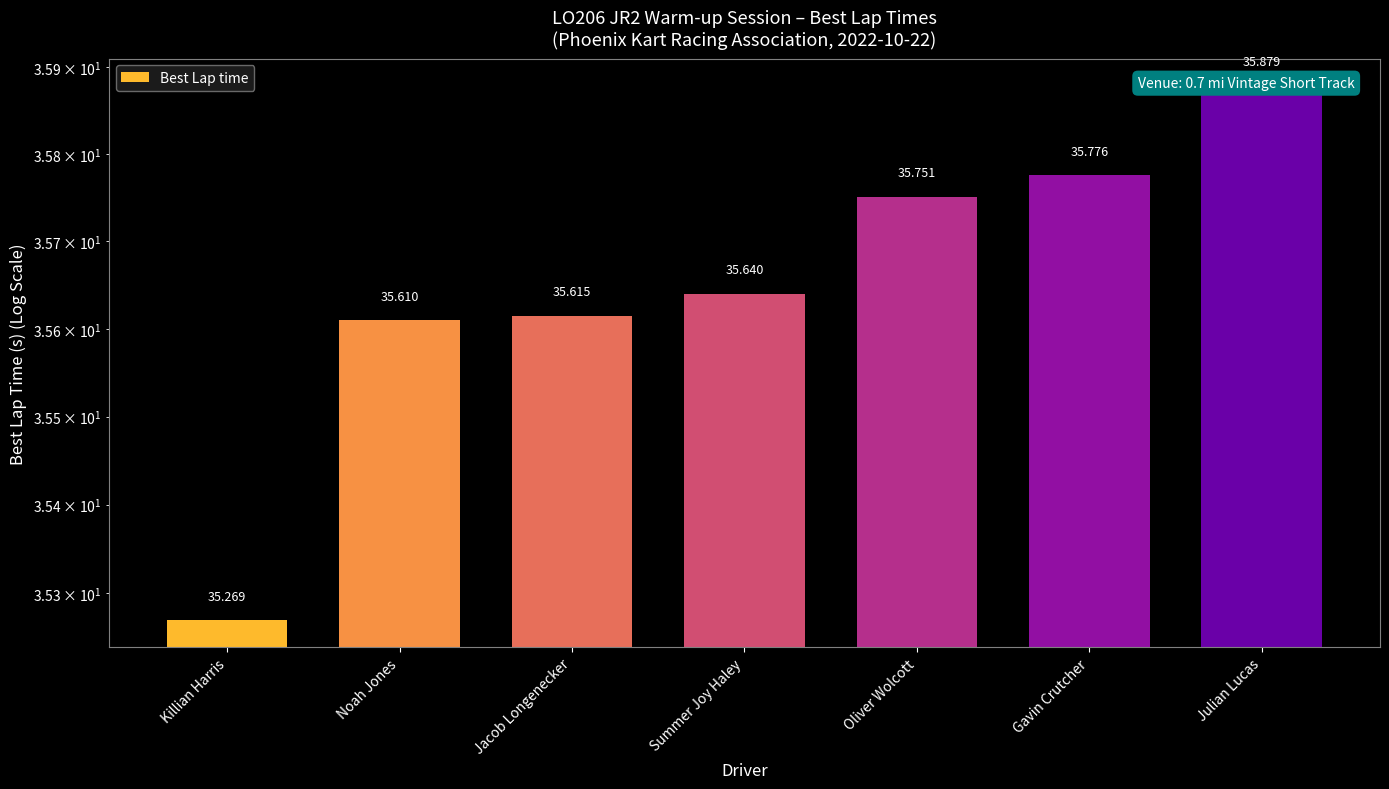

At which label is the value closest to 35?

Killian Harris